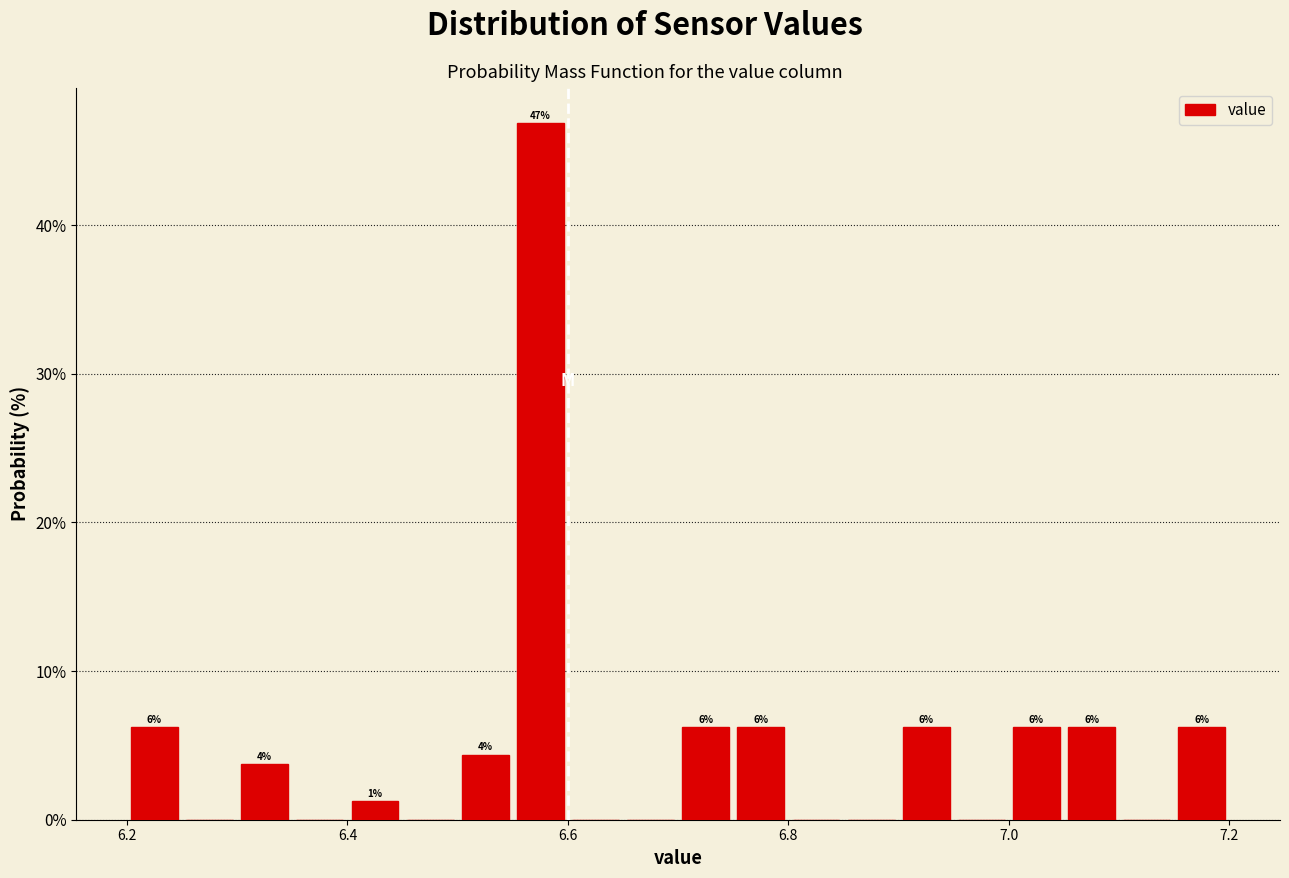

Read against the x-axis, roughly where is the centre of the tallest bar?

6.58